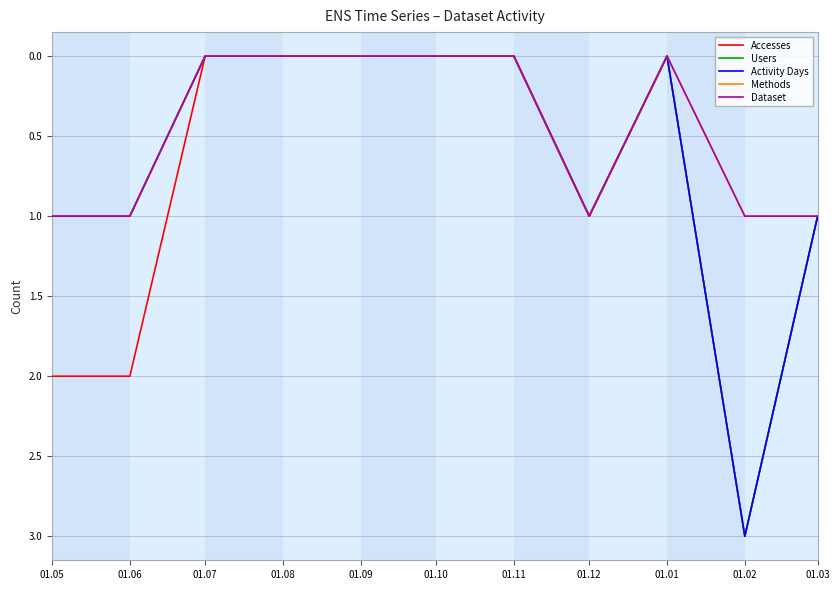

Is this an area chart (filled region under the line)?

No